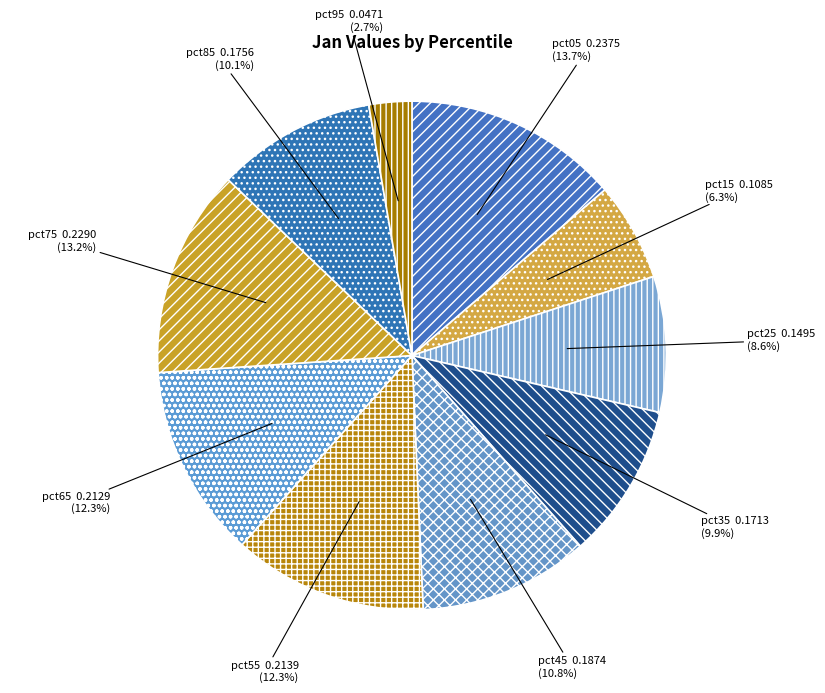

True or false: pct45 accounts for 22% of the total.

False